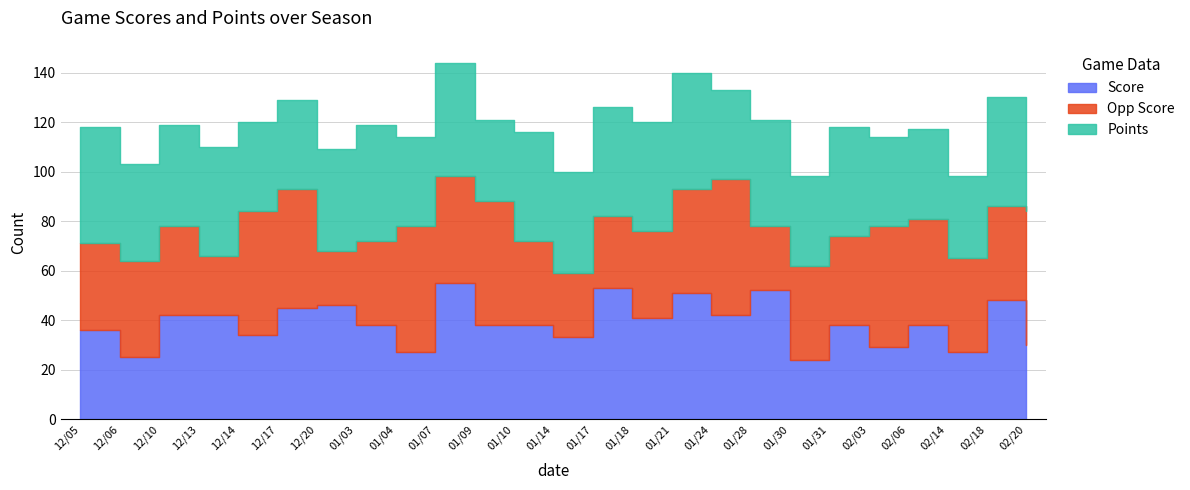

How many distinct data groups are displayed?

3